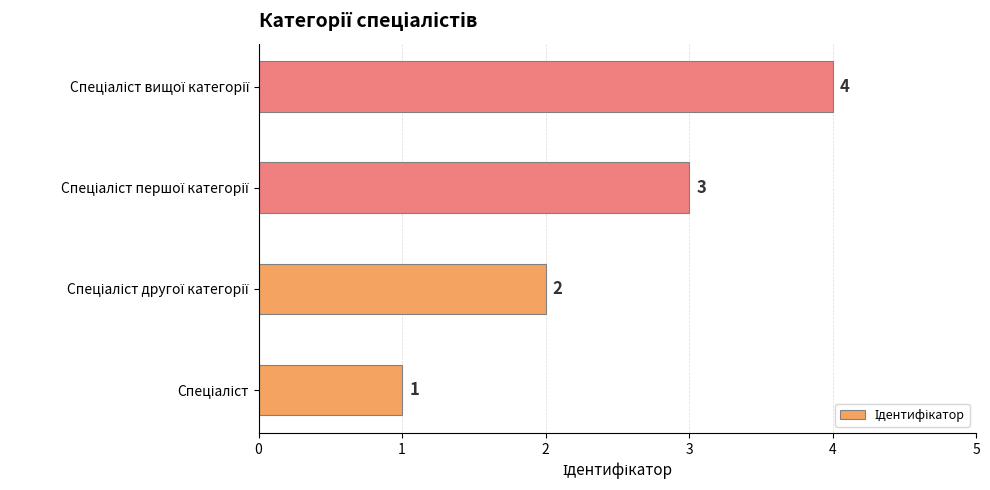

What is the sum of all values?

10